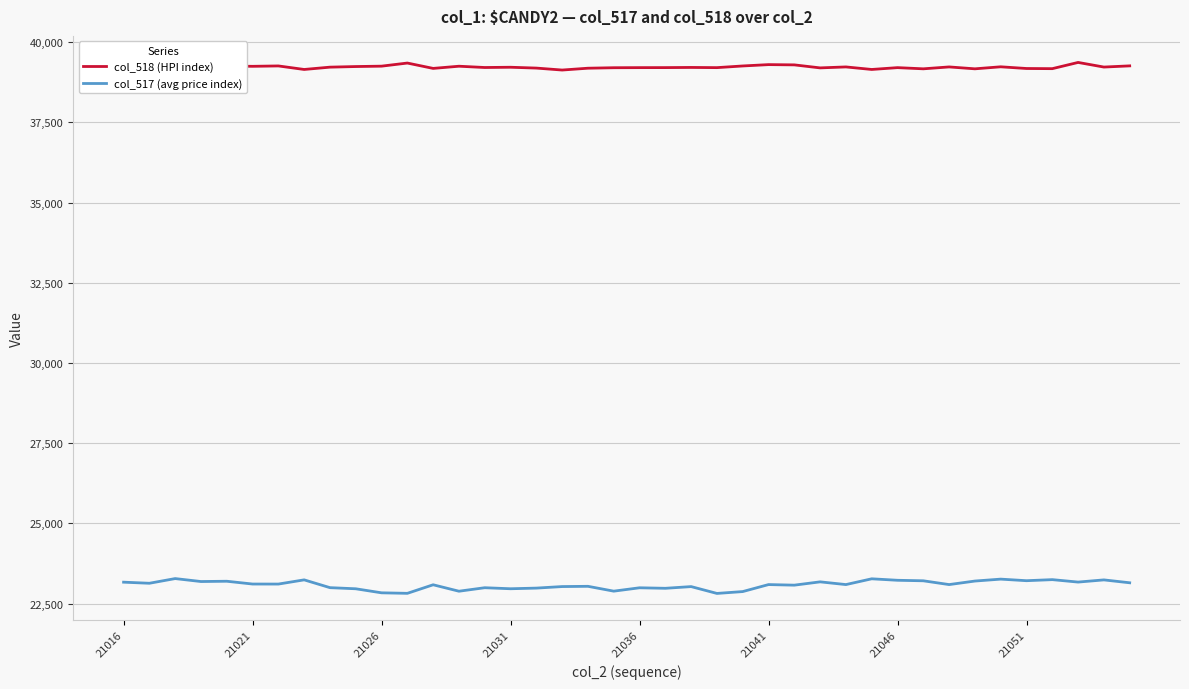

What is the sum of all col_518 (HPI index) values?

1569001